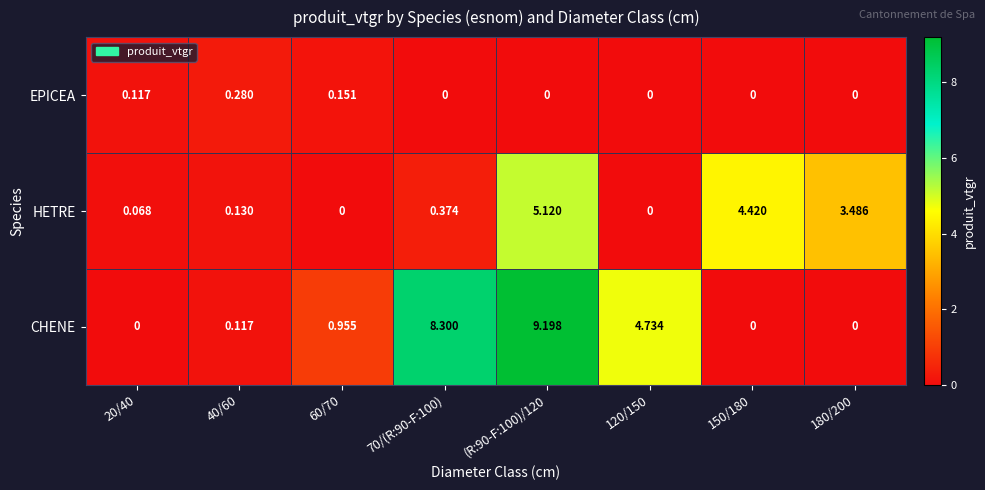

Rank the series by their maximum value, from lowest to highest.

EPICEA, HETRE, CHENE